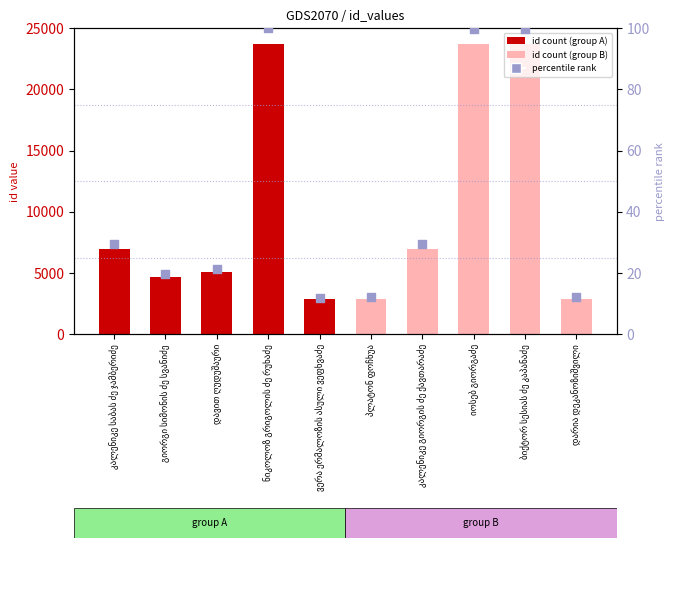

What is the ratio of the value at ნიკოლოზ გრიგოლის ძე რუხაძე to the value at გიორგი სიმონის ძე სვანიძე?

5.1